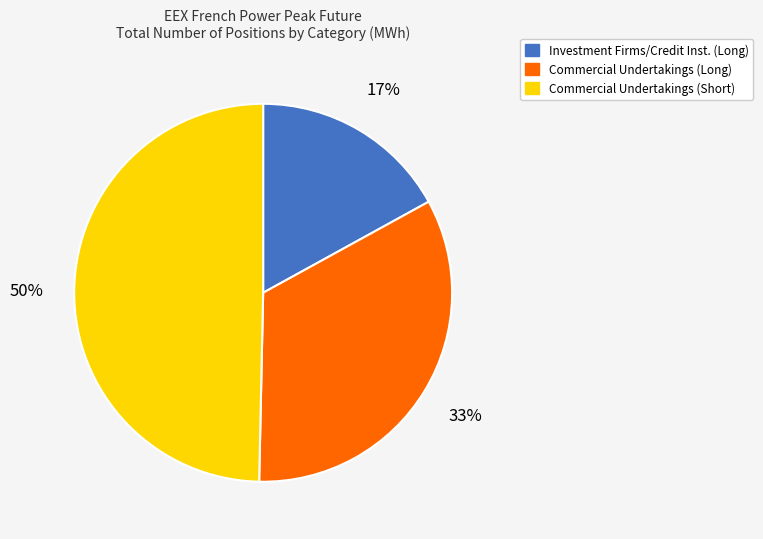

To the nearest percent, what is the average slice percentage?

33%